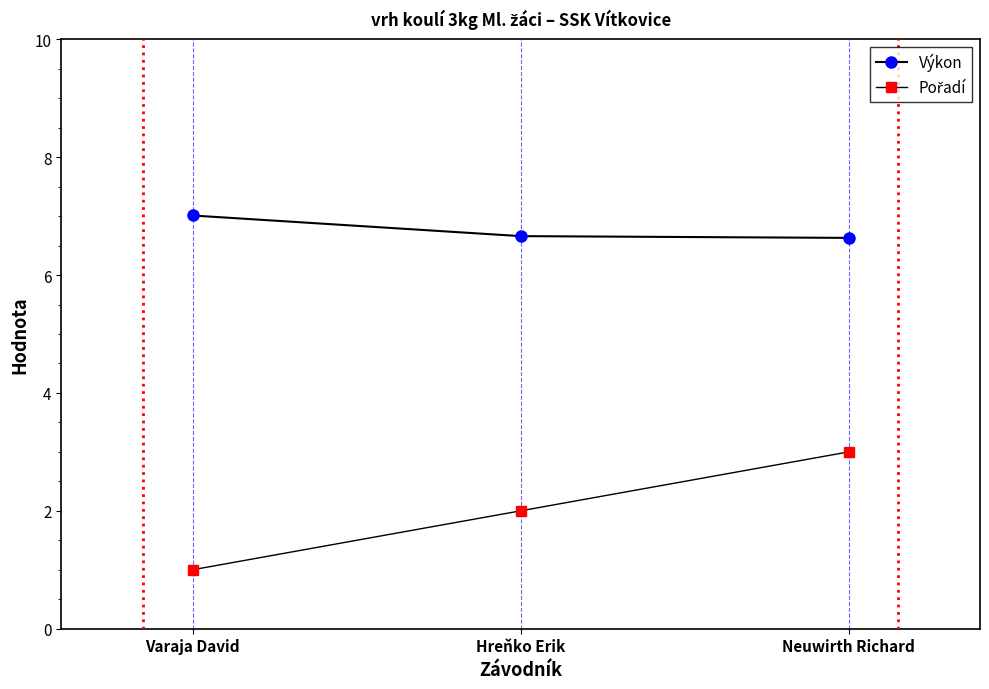

True or false: Výkon has a value of 4.8 at Varaja David.

False